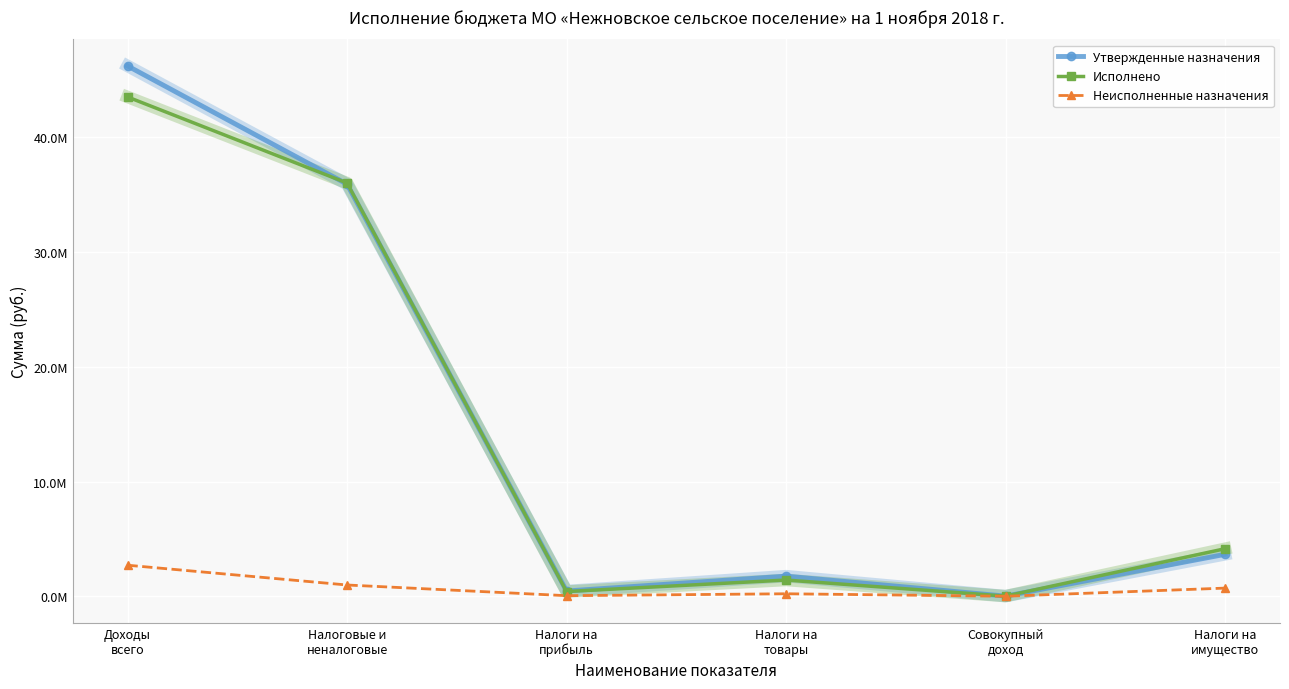

At how many categories does at least one series exceed 41889452?

1